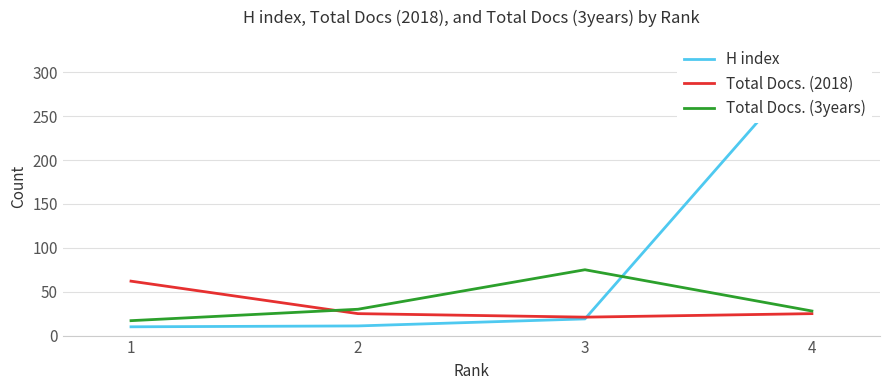

Between which two adjacent categories do Total Docs. (2018) and H index first intersect?

3 and 4